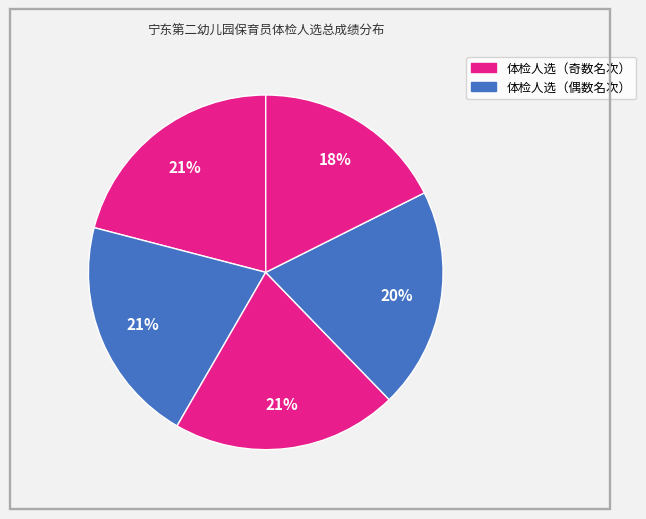

Count the number of slices in the pie.

5